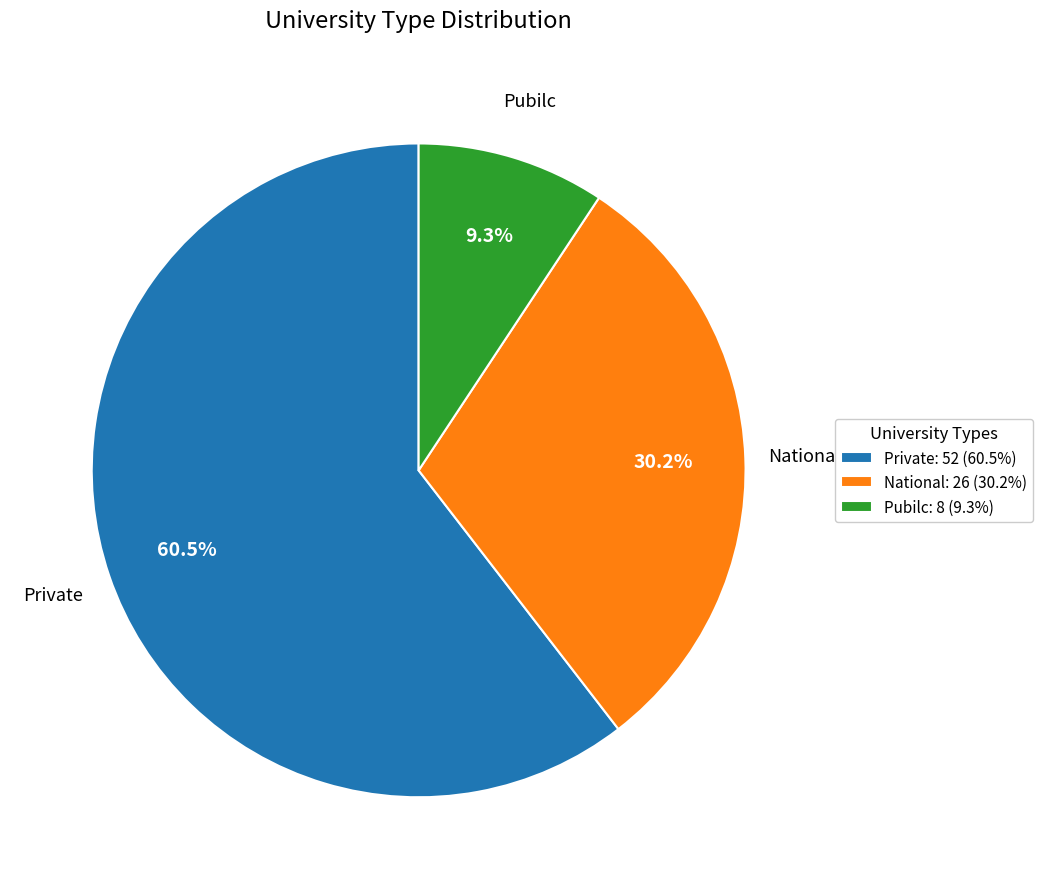

To the nearest percent, what is the difference between the National and Private slice percentages?

30%